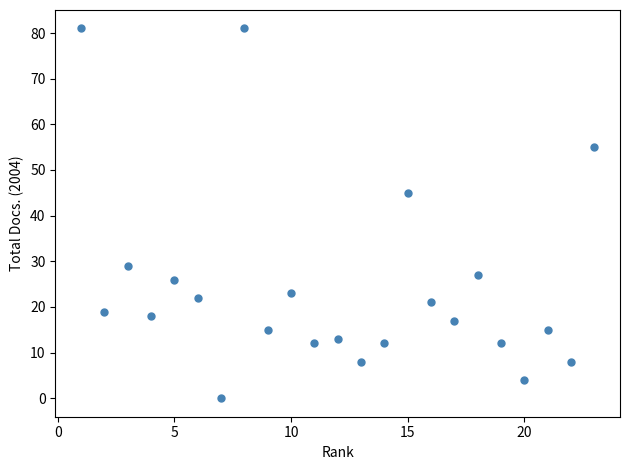

What Y value in the scatter plot is closest to 40?

45